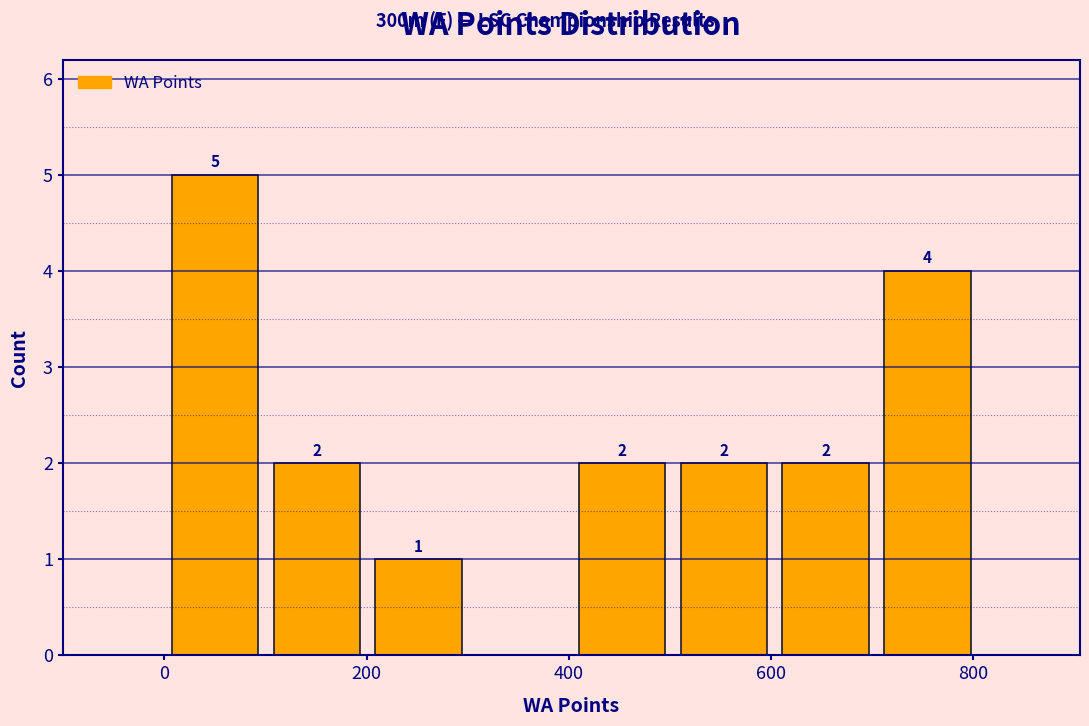

Over which range of the x-axis is the bar tallest?

0 to 100